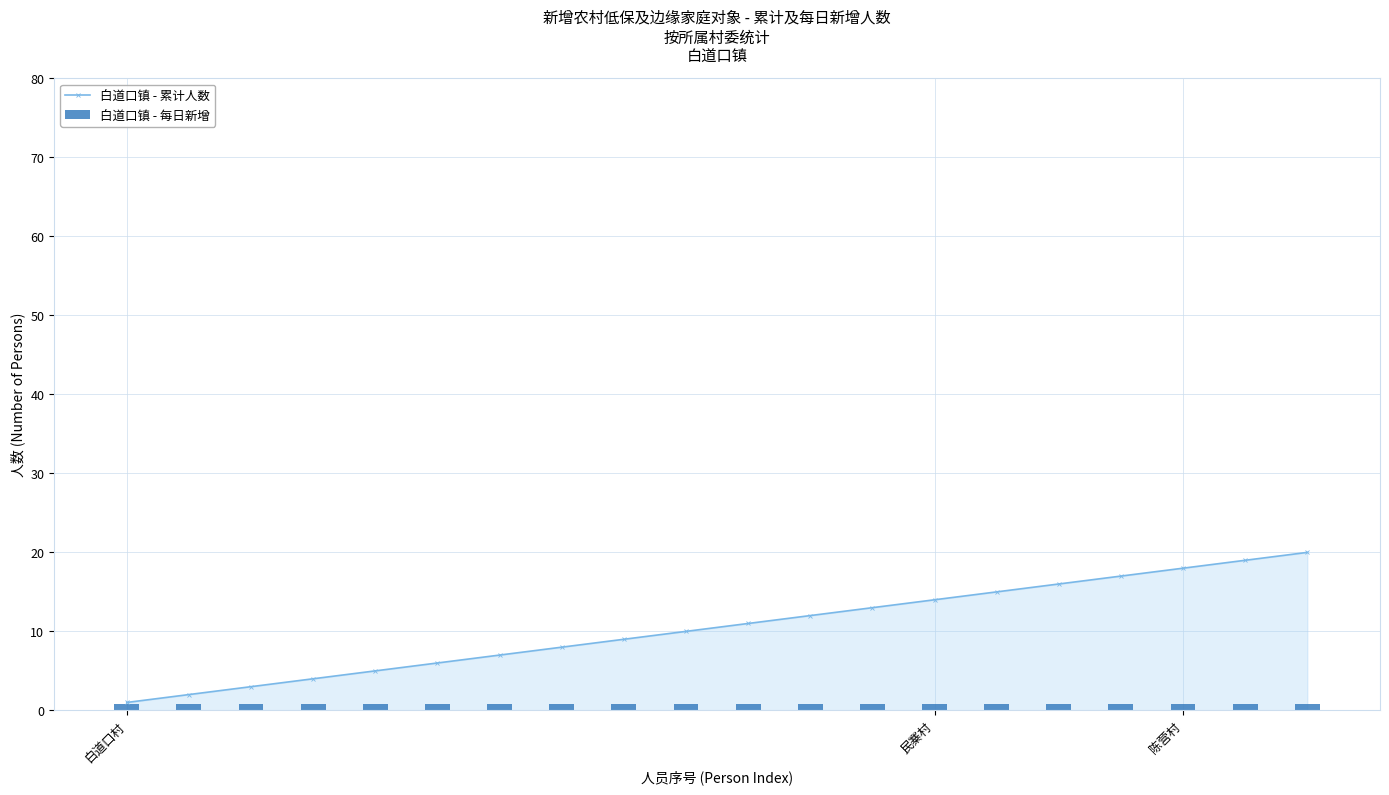

Which category has the lowest value in the 白道口镇 - 累计人数 series?

白道口村